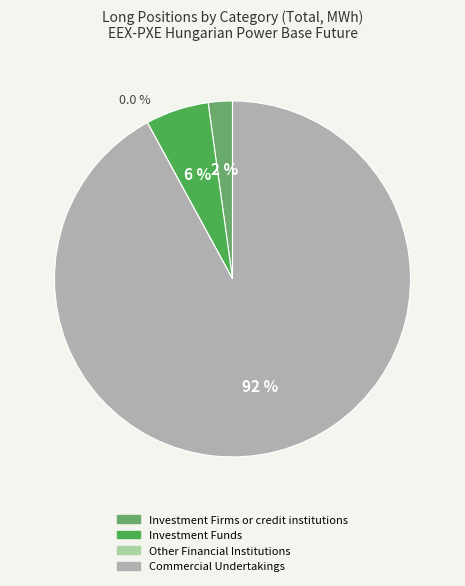

To the nearest percent, what is the difference between the Investment Firms or credit institutions and Investment Funds slice percentages?

4%